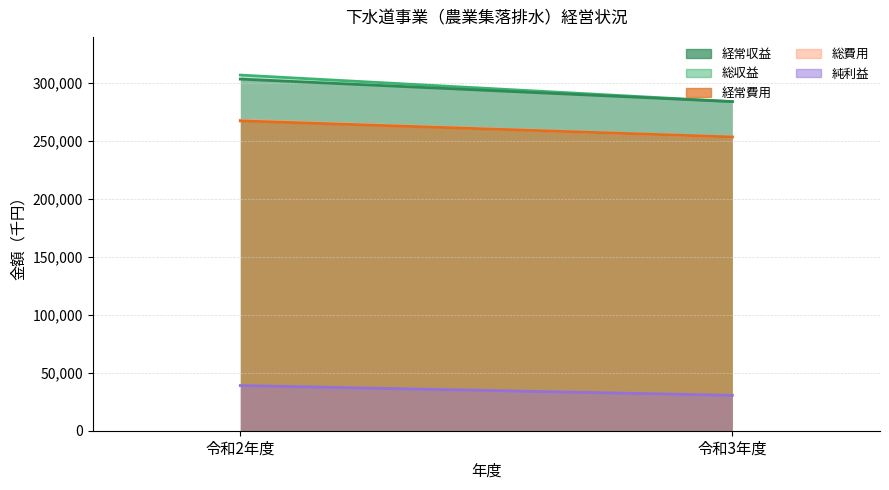

At which label is 総収益 closest to 295587?

令和2年度